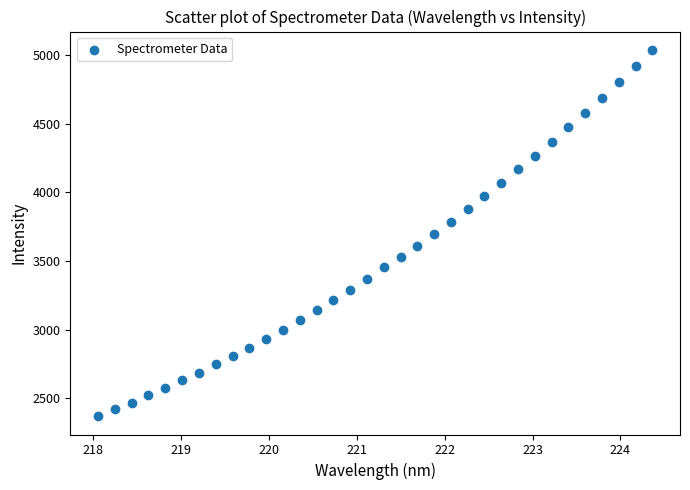

What is the range of Y values (max minus min)?

2668.1